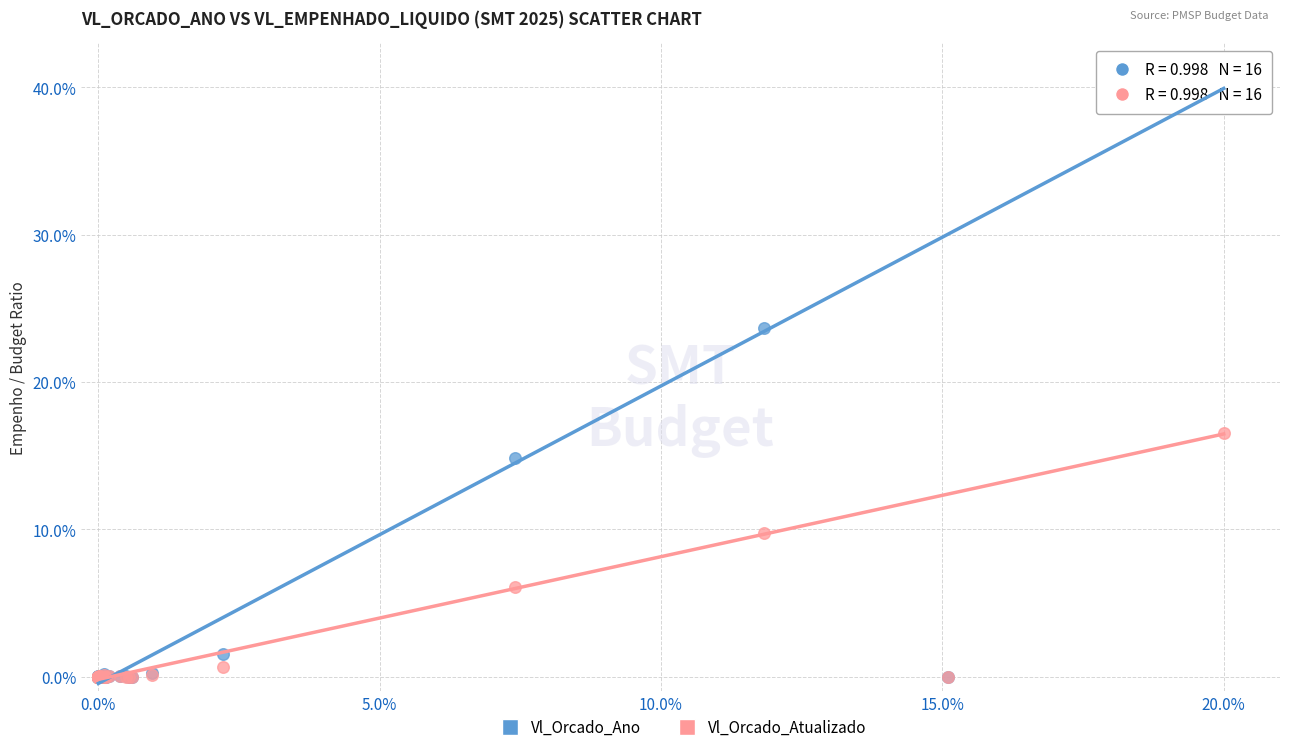

Which series contains the highest Y value?

Vl_Orcado_Ano